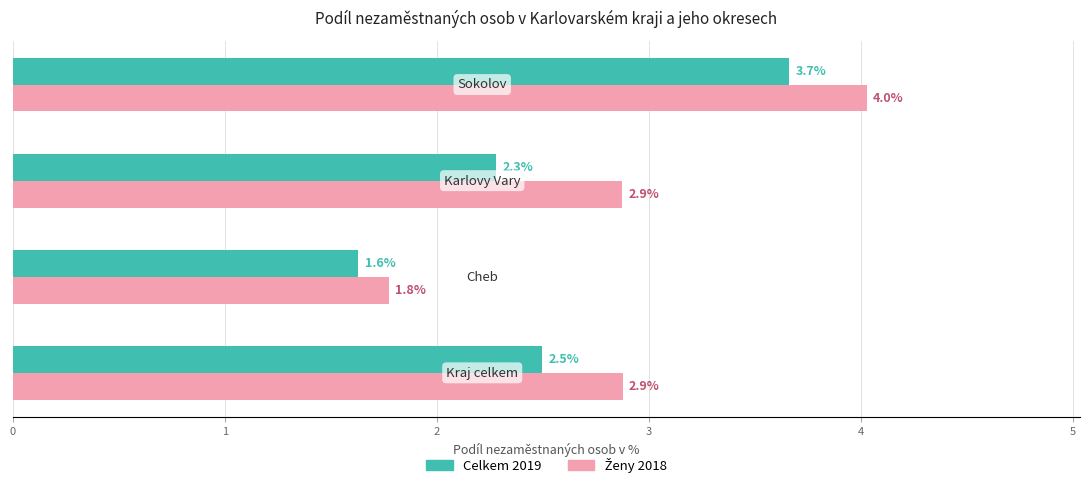

What is the maximum value shown in the chart?

4.0